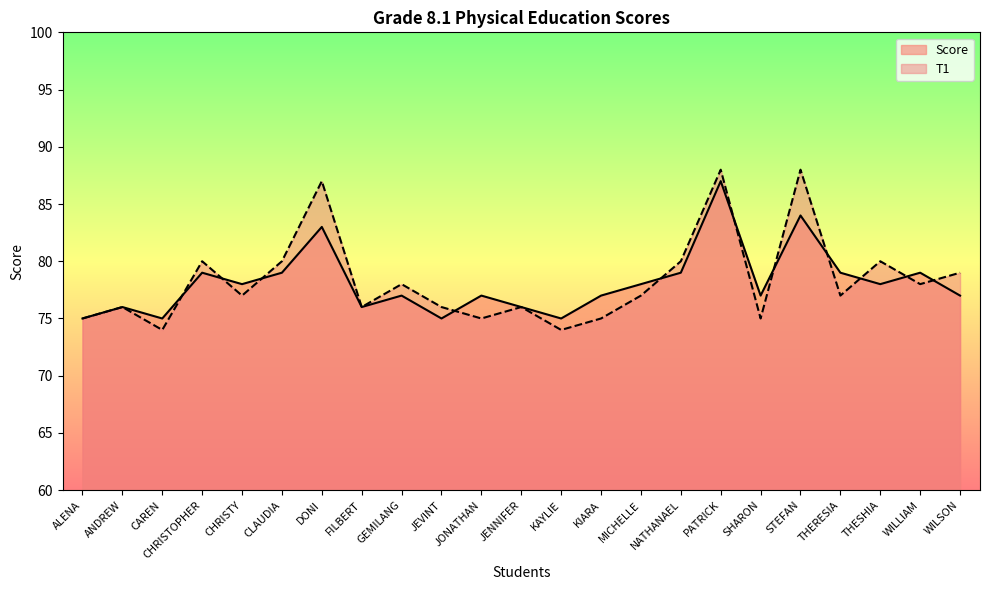

True or false: T1 has more than 0 interior local peaks.

True